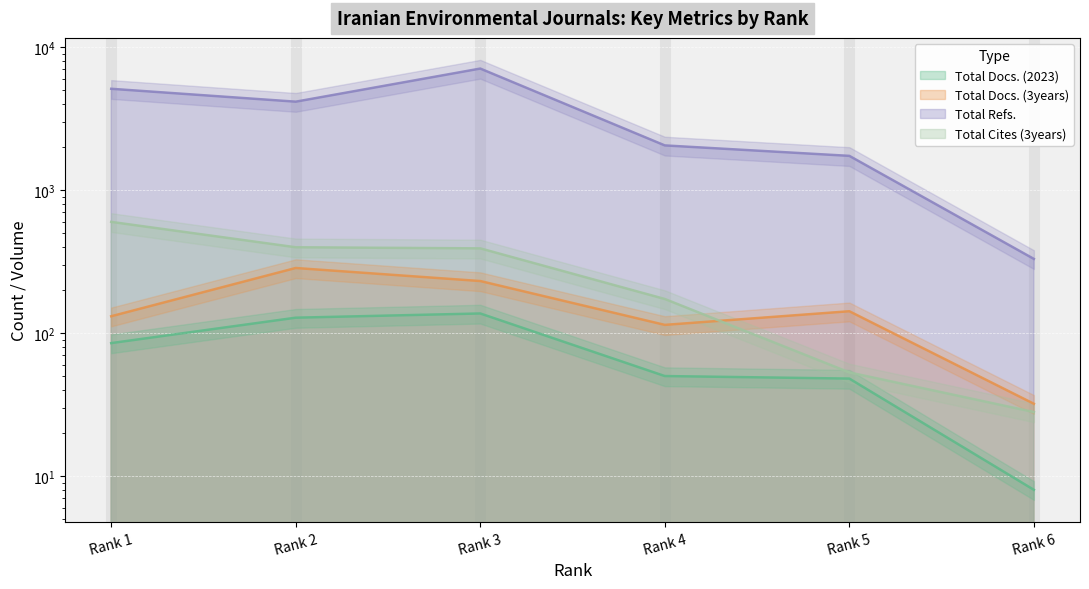

What is the approximate value of Total Docs. (2023) at Rank 1?

85